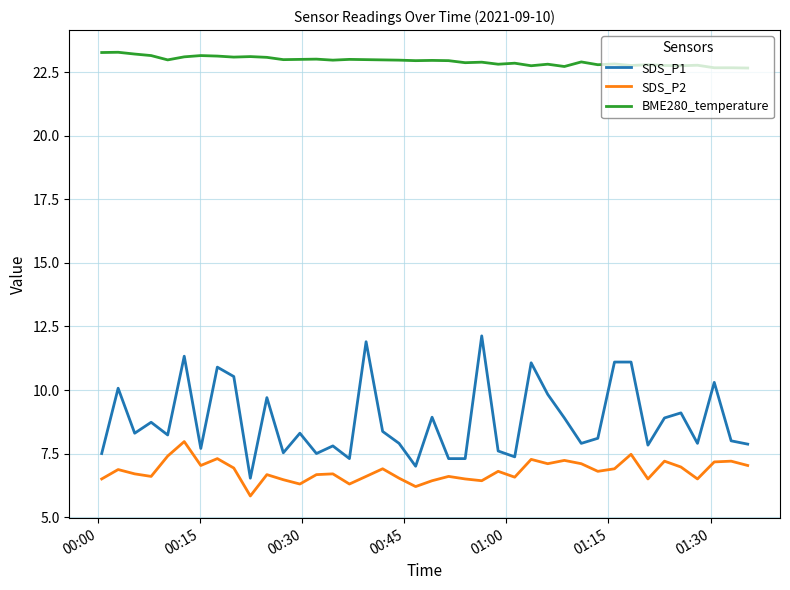

What is the maximum value shown in the chart?

23.3